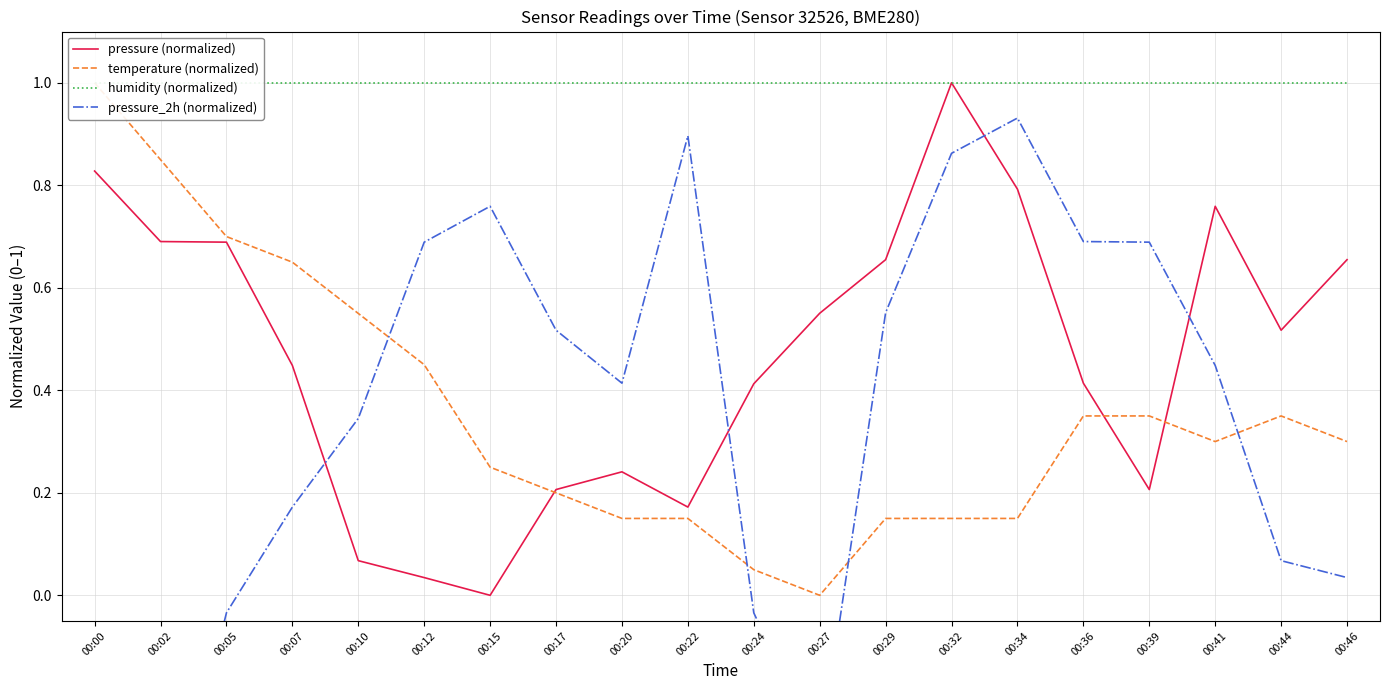

Rank the categories by humidity (normalized) value from lowest to highest.

00:00, 00:02, 00:05, 00:07, 00:10, 00:12, 00:15, 00:17, 00:20, 00:22, 00:24, 00:27, 00:29, 00:32, 00:34, 00:36, 00:39, 00:41, 00:44, 00:46